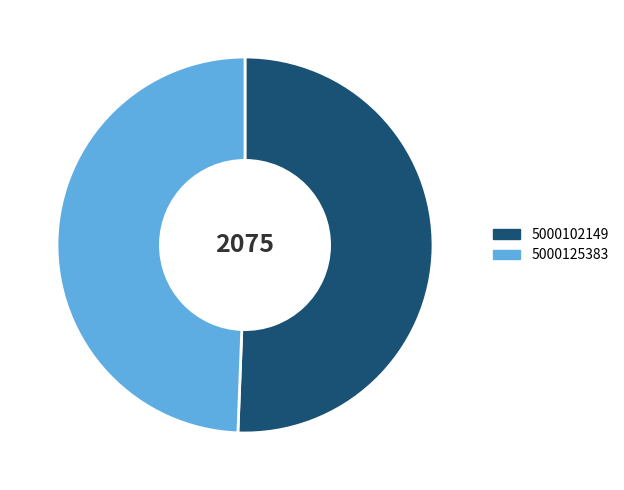

Is the sum of 5000125383 and 5000102149 greater than half?

Yes